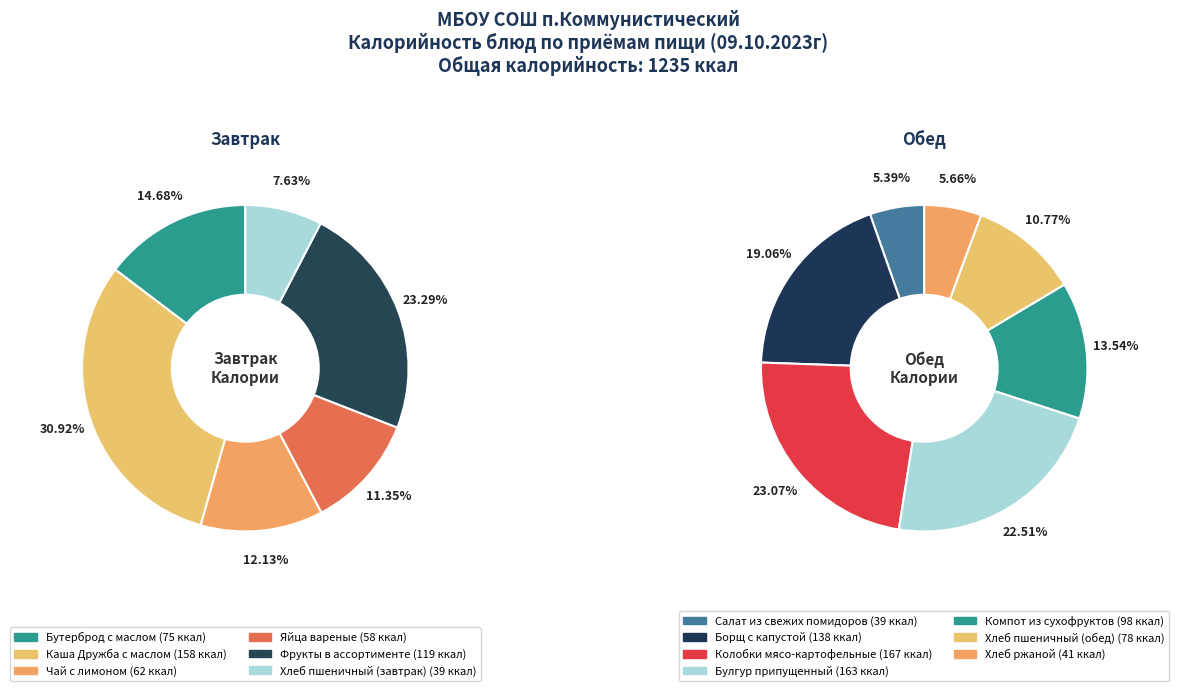

What is the smallest slice in the pie chart?

Хлеб пшеничный (завтрак)